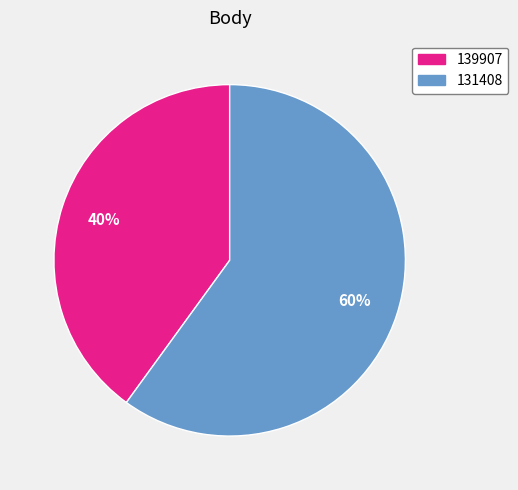

To the nearest percent, what percentage of the pie is 139907?

40%